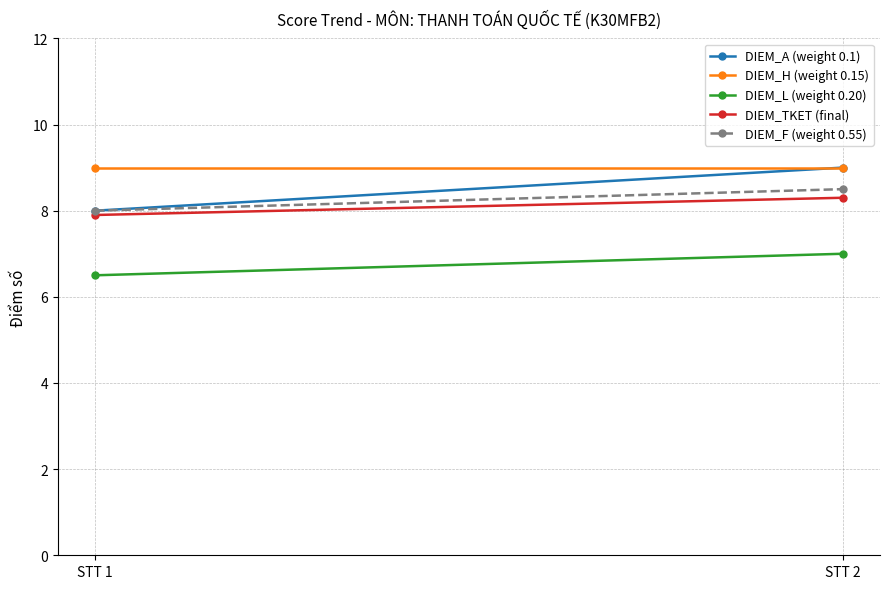

Between STT 2 and STT 1, which is larger?

STT 2